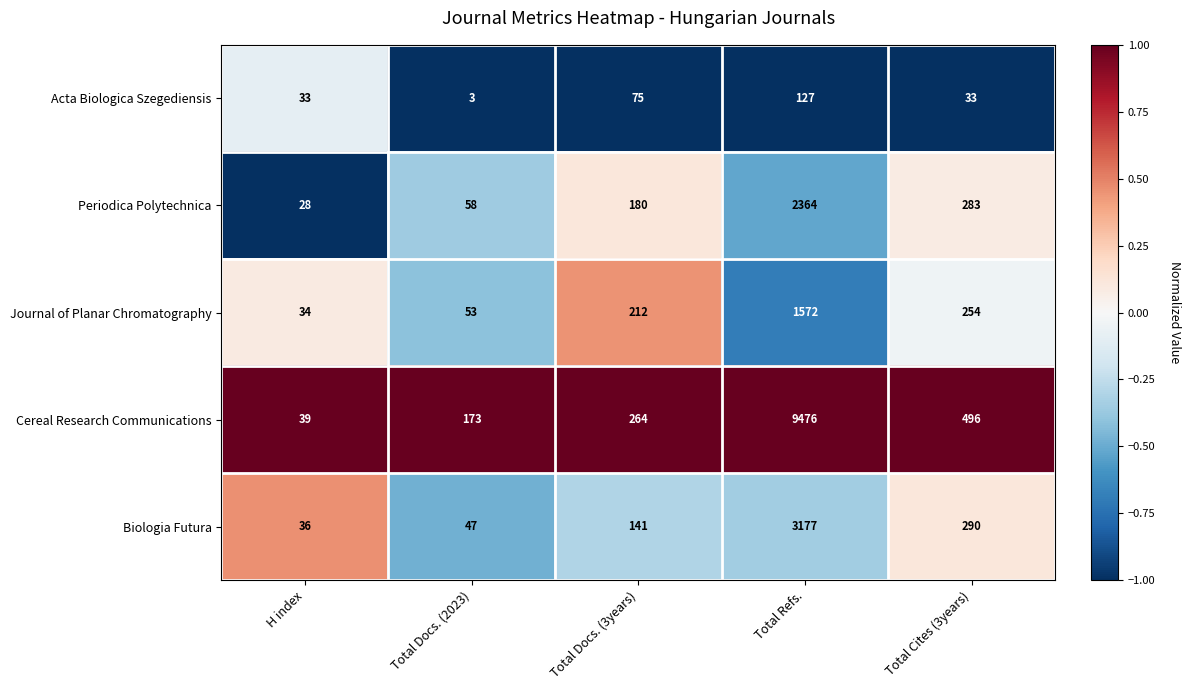

Rank the series by their maximum value, from lowest to highest.

Acta Biologica Szegediensis, Journal of Planar Chromatography, Periodica Polytechnica, Biologia Futura, Cereal Research Communications